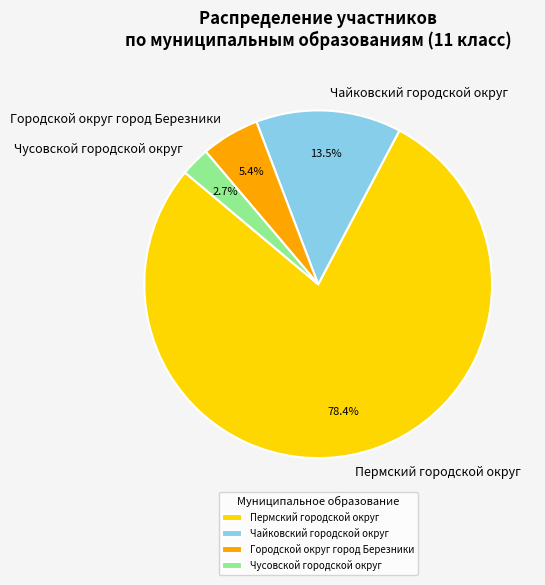

To the nearest percent, what is the difference between the Пермский городской округ and Чайковский городской округ slice percentages?

65%